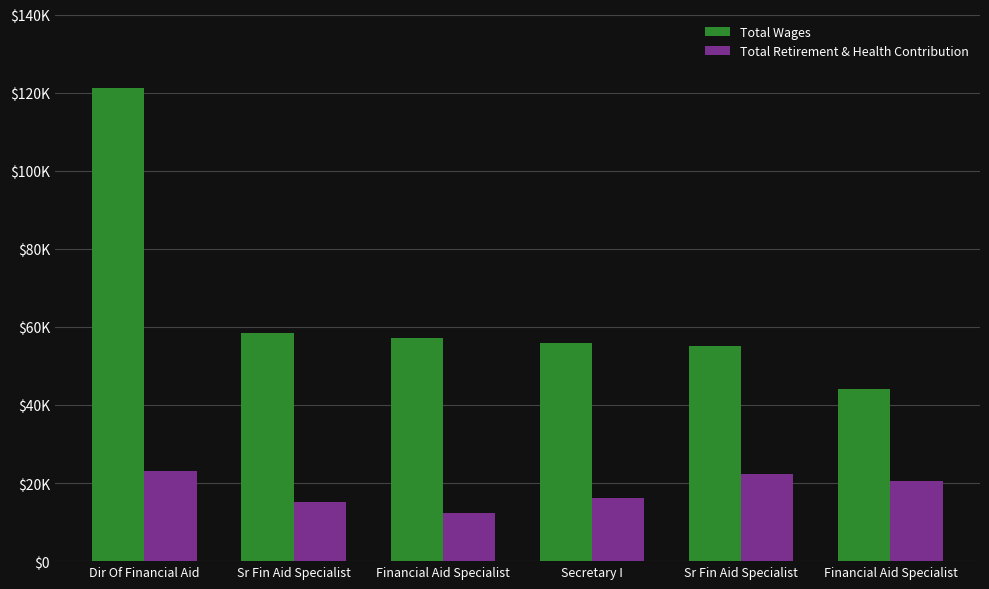

List the series in order of their peak value, lowest first.

Total Retirement & Health Contribution, Total Wages